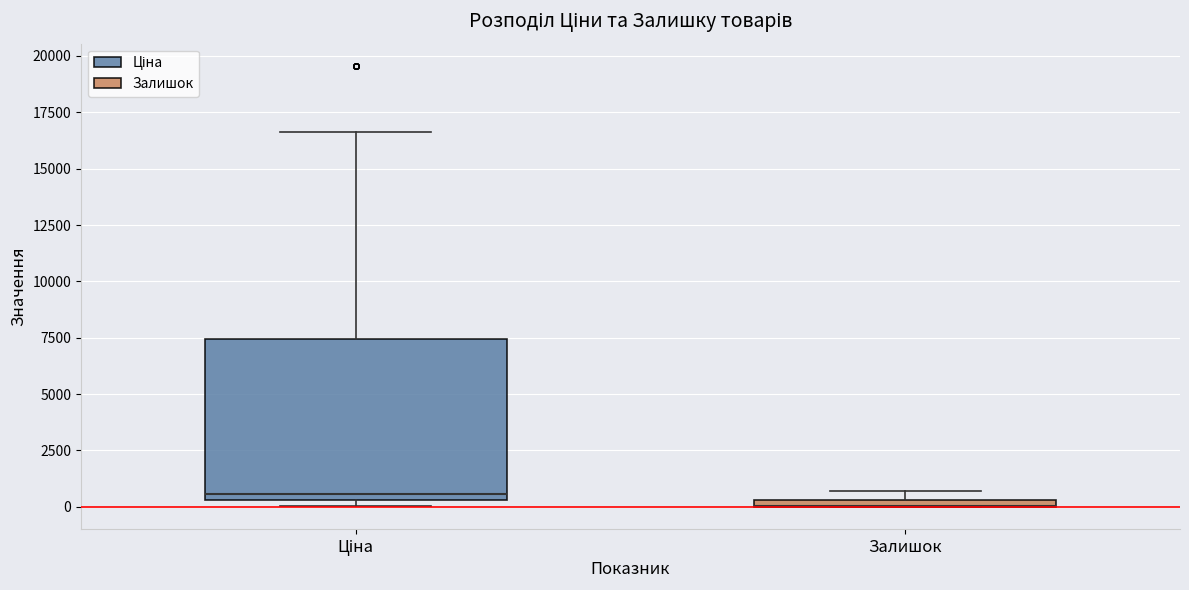

Where is the lower edge of the box for Залишок on the y-axis? The values are not printed on the chart, so give them approximately, as read against the axis.

0